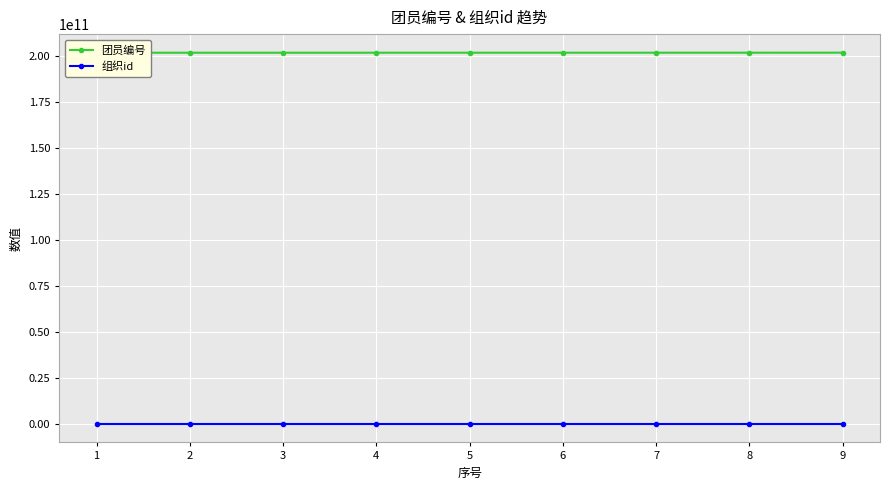

True or false: 组织id and 团员编号 intersect in this chart.

False